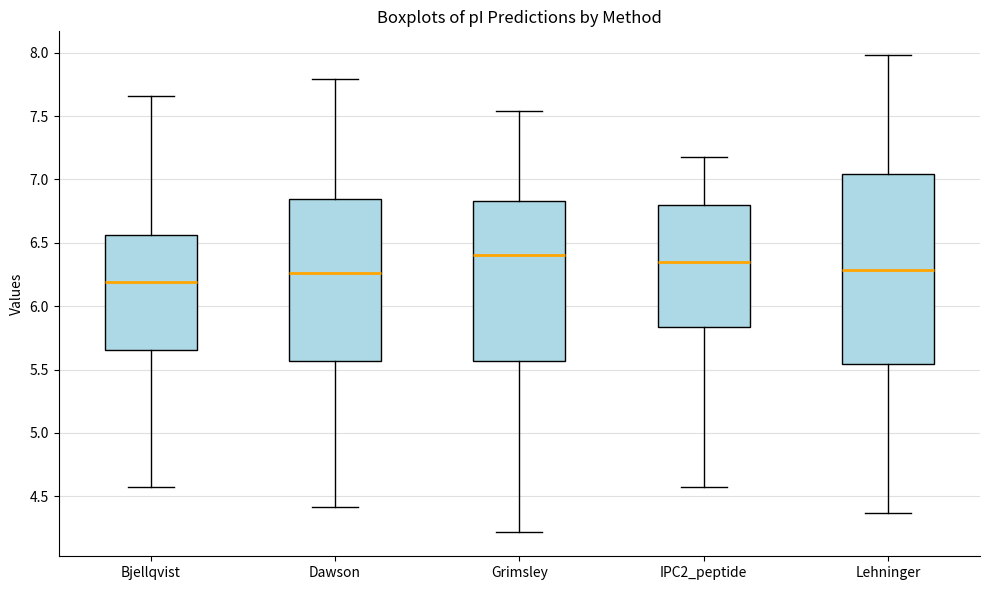

Reading left to right, transcribe this box plot: for each box, give where its median line is, the range the box spans, and where its two whiskers end, as read against the y-axis. The values are not printed on the chart, so give them approximately, as read against the axis.

Bjellqvist: median 6.20, box 5.65 to 6.55, whiskers 4.55 to 7.65
Dawson: median 6.25, box 5.55 to 6.85, whiskers 4.40 to 7.80
Grimsley: median 6.40, box 5.55 to 6.85, whiskers 4.20 to 7.55
IPC2_peptide: median 6.35, box 5.85 to 6.80, whiskers 4.55 to 7.20
Lehninger: median 6.30, box 5.55 to 7.05, whiskers 4.35 to 8.00